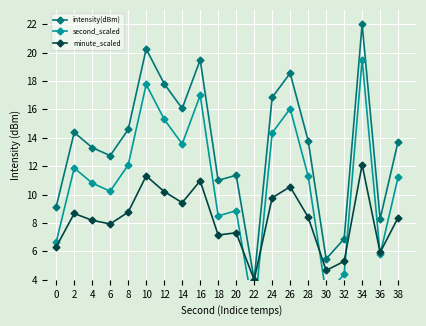

Where do second_scaled and minute_scaled first cross each other?

20 and 22